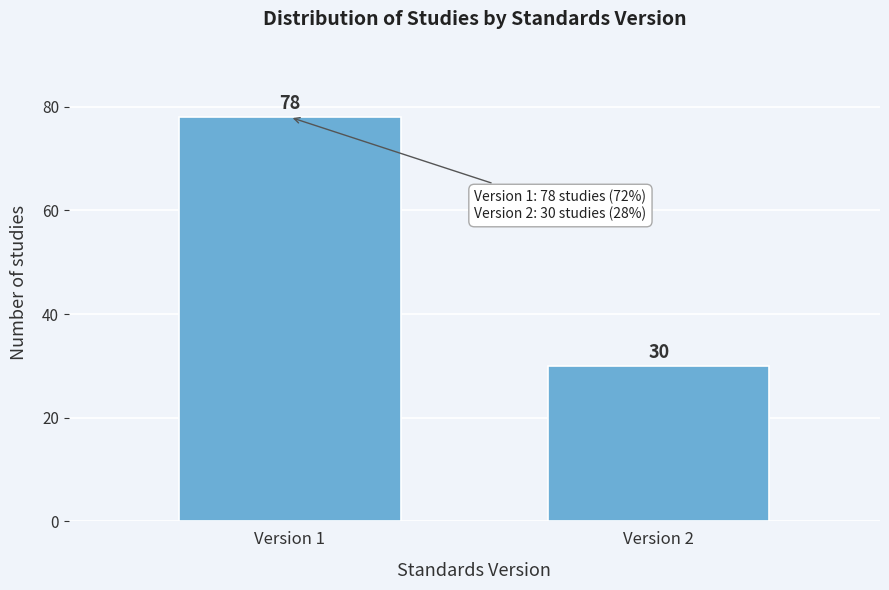

Reading left to right, what are all the values shown in this chart?

Version 1=78	Version 2=30